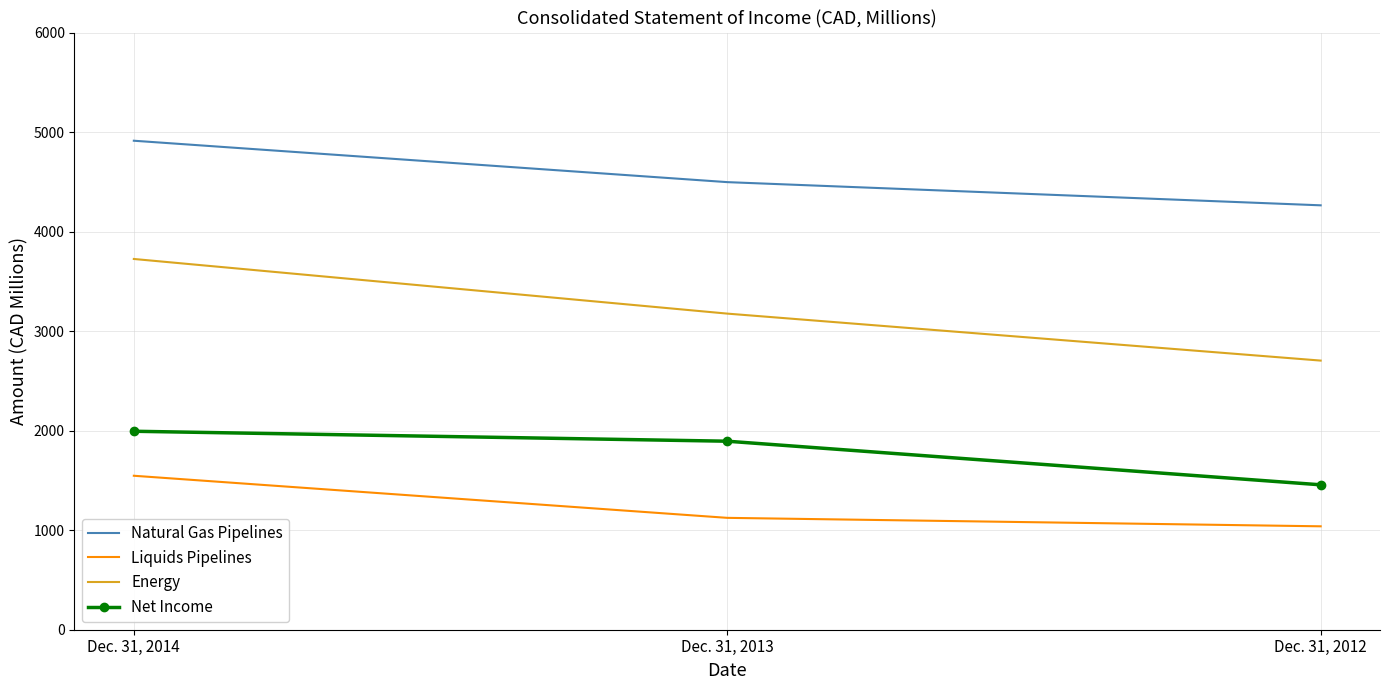

What is the difference between the maximum and minimum values in the Energy series?

1021